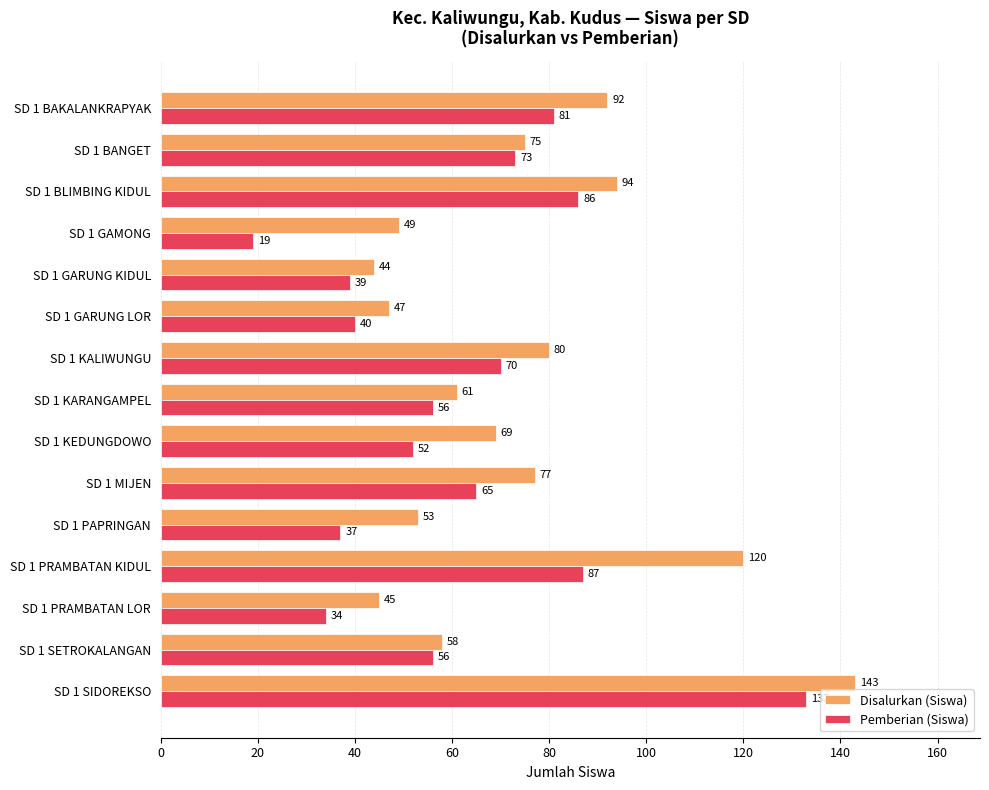

Which category has the lowest value across all series?

SD 1 GAMONG